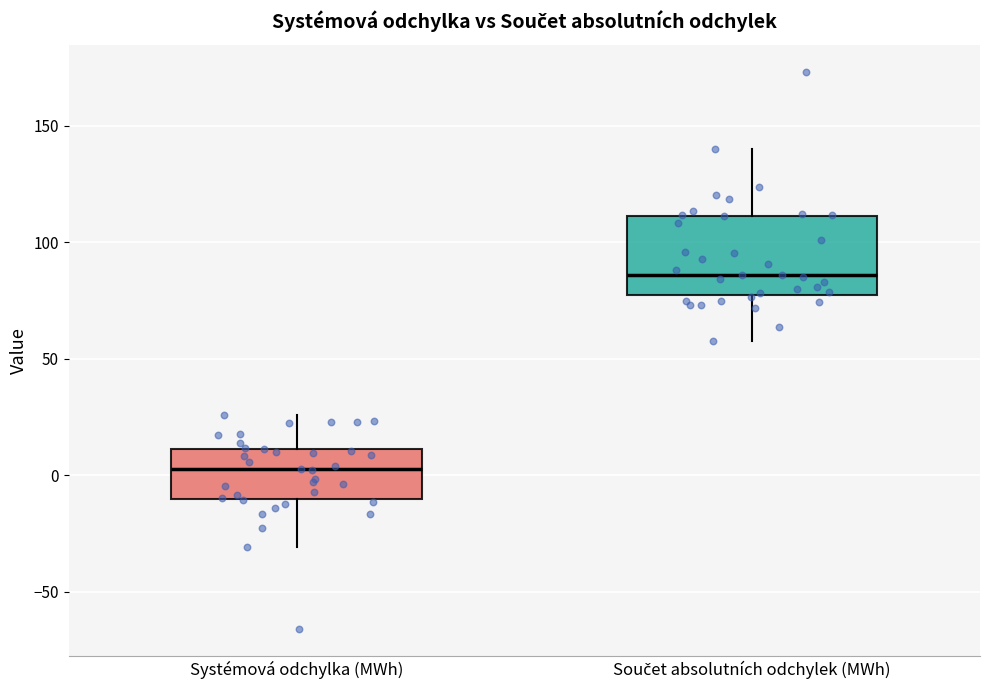

Comparing the boxes themselves (not the whiskers), which one is the tallest?

Součet absolutních odchylek (MWh)